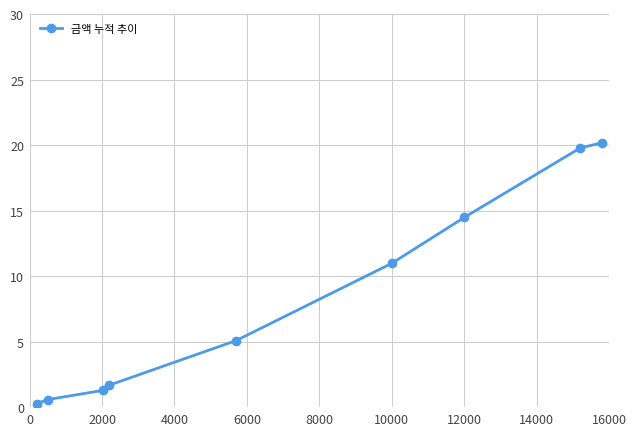

True or false: there are more than 2 points higher than both neighbors.

False